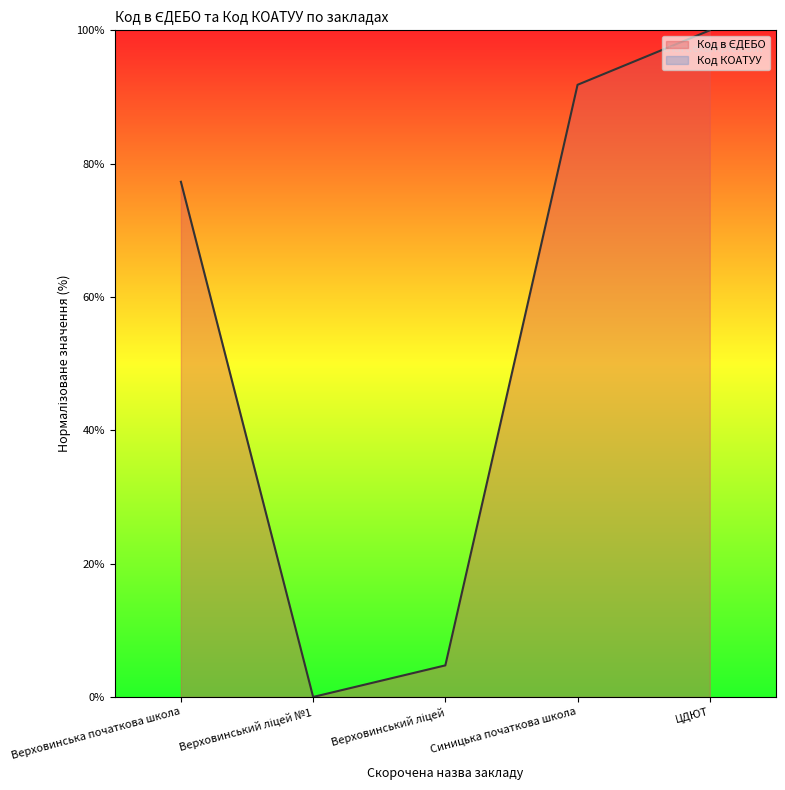

How many points are lower than both their immediate neighbors (excluding endpoints)?

1